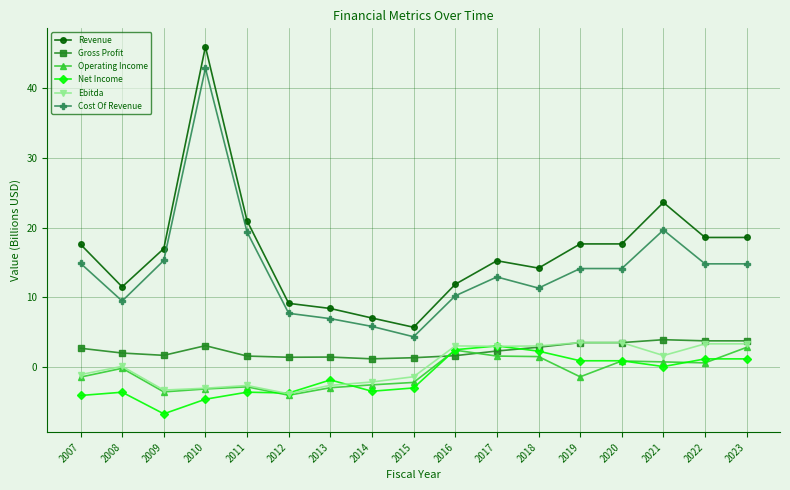

At which label does Cost Of Revenue reach its minimum?

2015